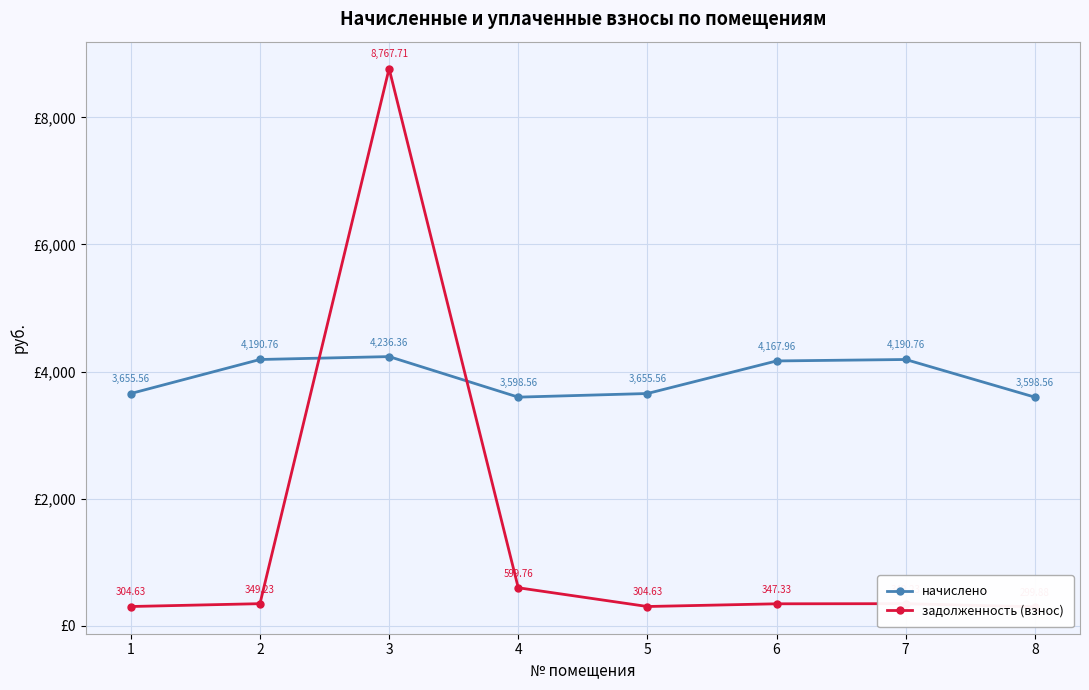

Between which two adjacent categories do задолженность (взнос) and начислено first intersect?

2 and 3